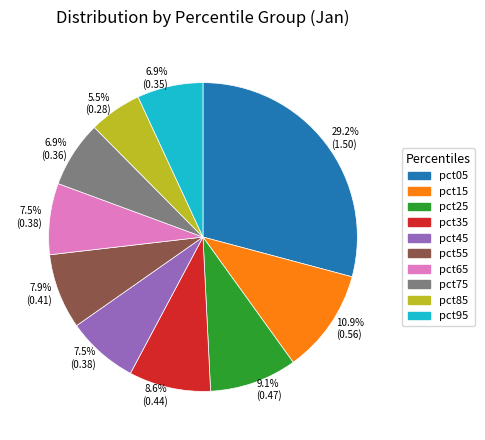

Which slice is the largest?

pct05